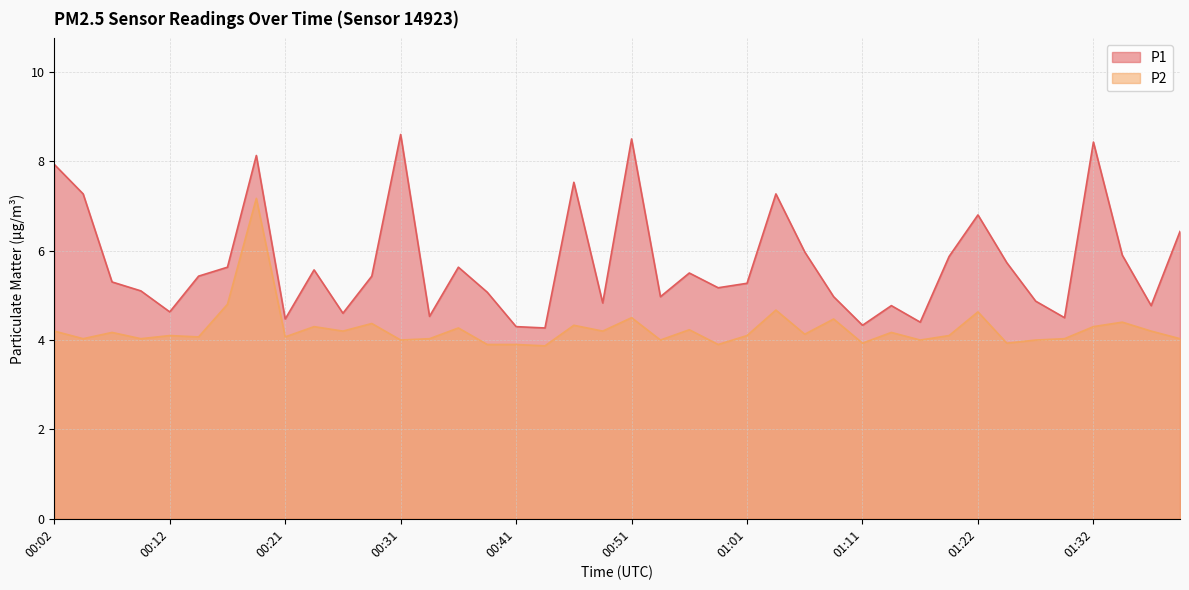

What position from the right is 00:04?

39